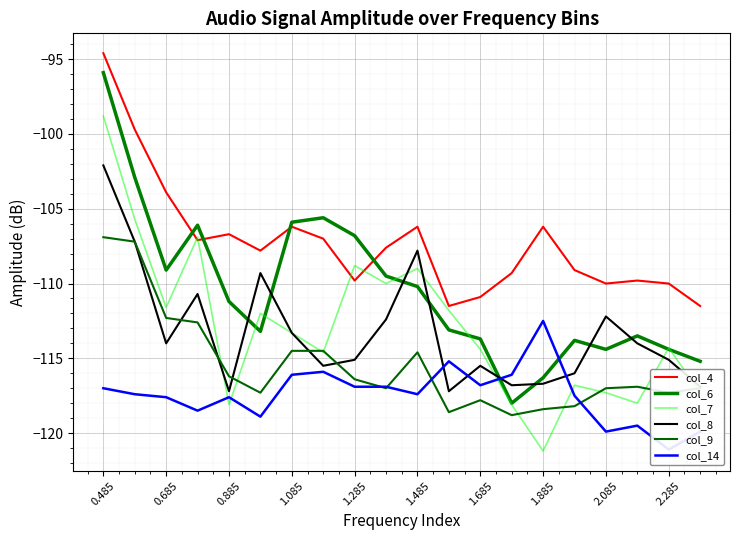

Between 1.685 and 11, which series saw the biggest shift?

col_6